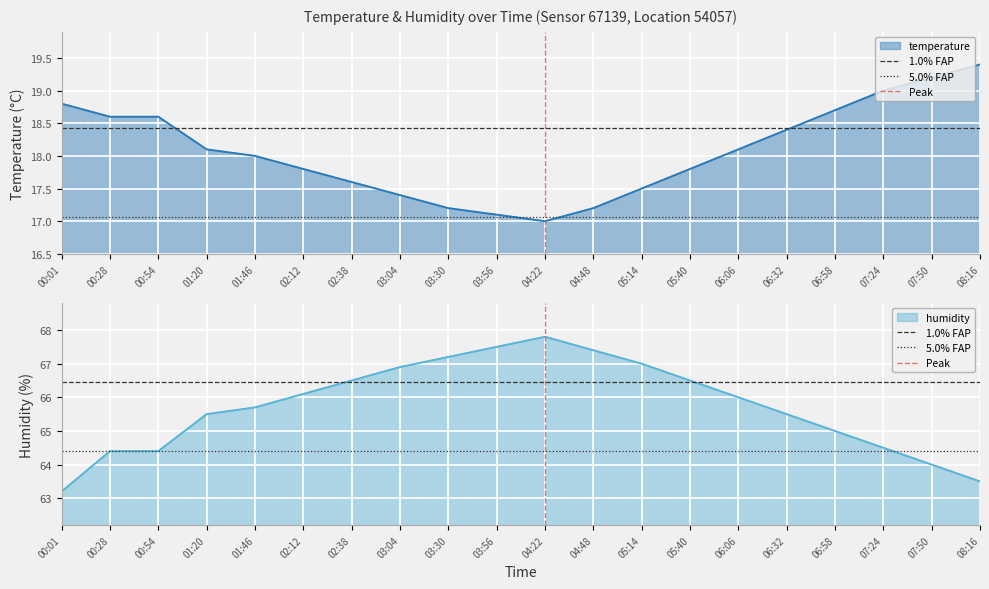

What is the minimum value for humidity?

63.2